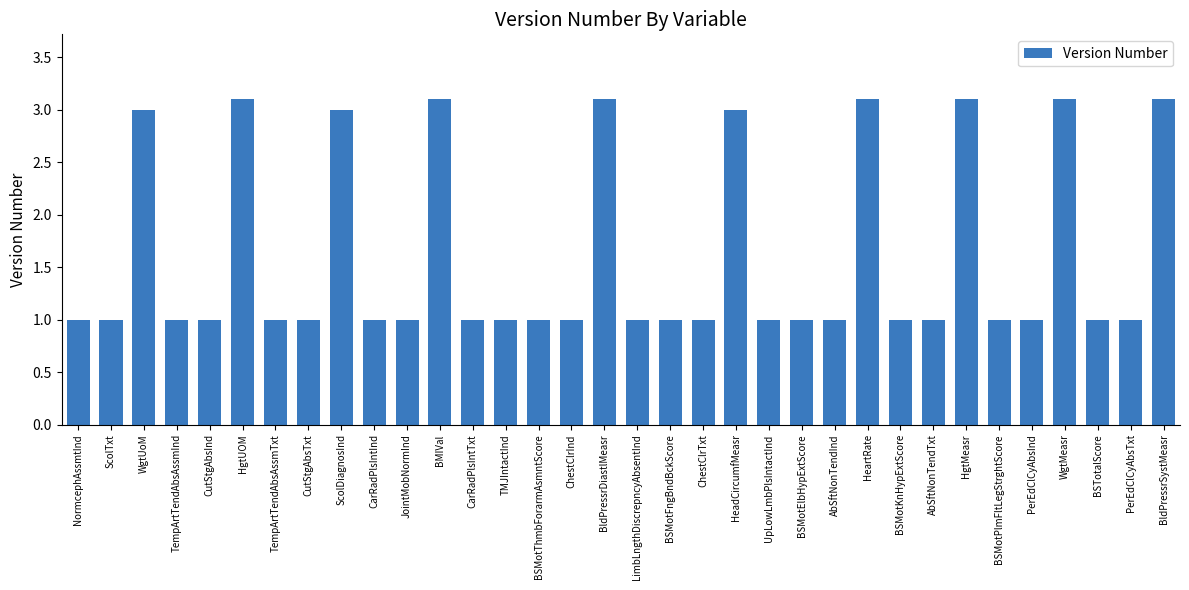

What is the average value?

1.6